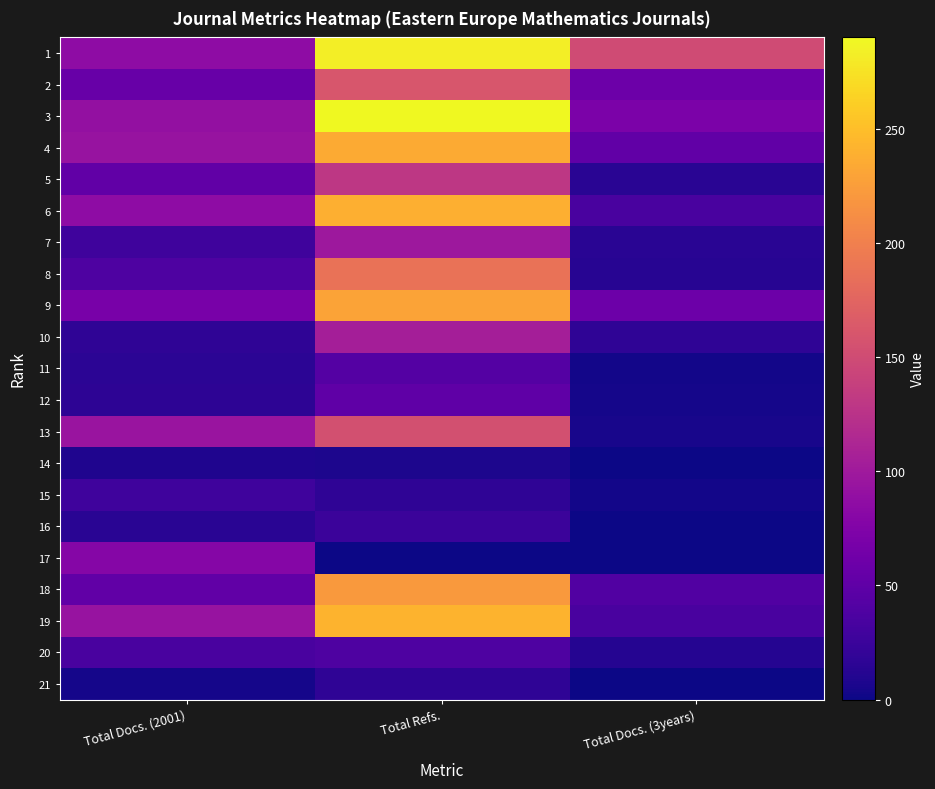

What is the maximum value shown in the chart?

290